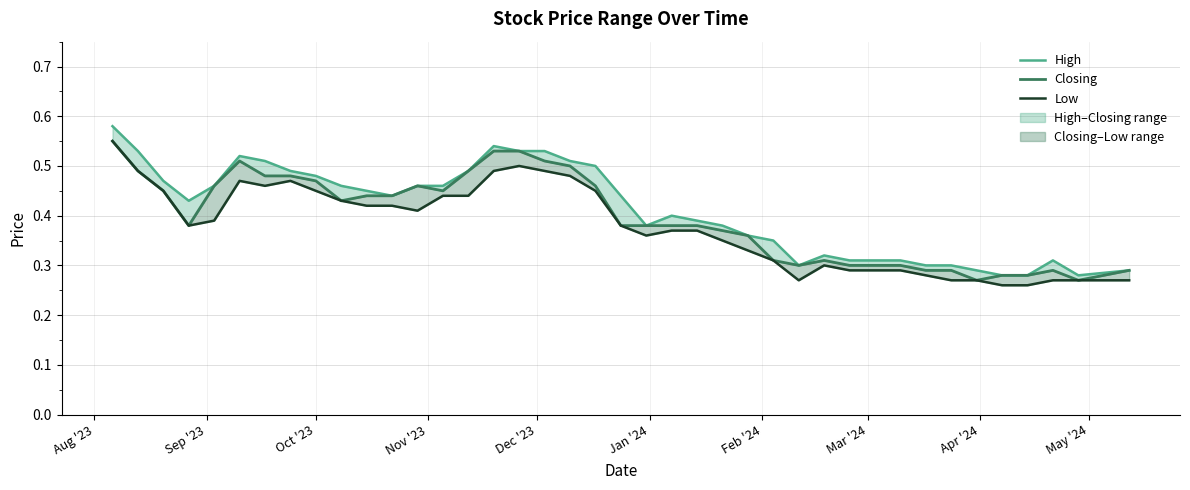

Is it true that Low equals 0.2 at 16?

False